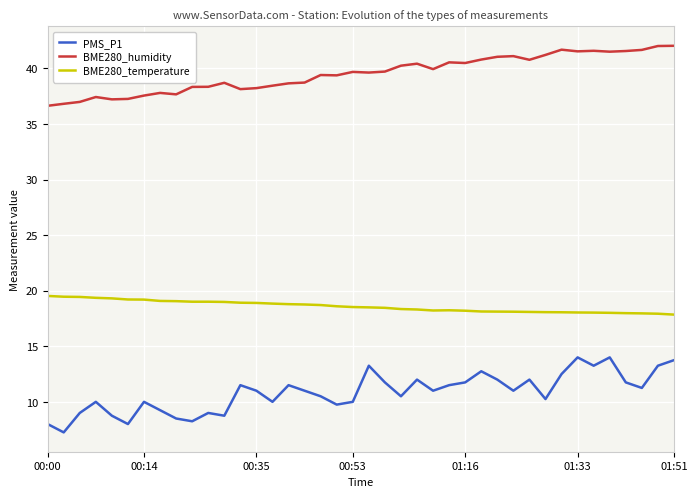

True or false: BME280_temperature and PMS_P1 intersect in this chart.

False